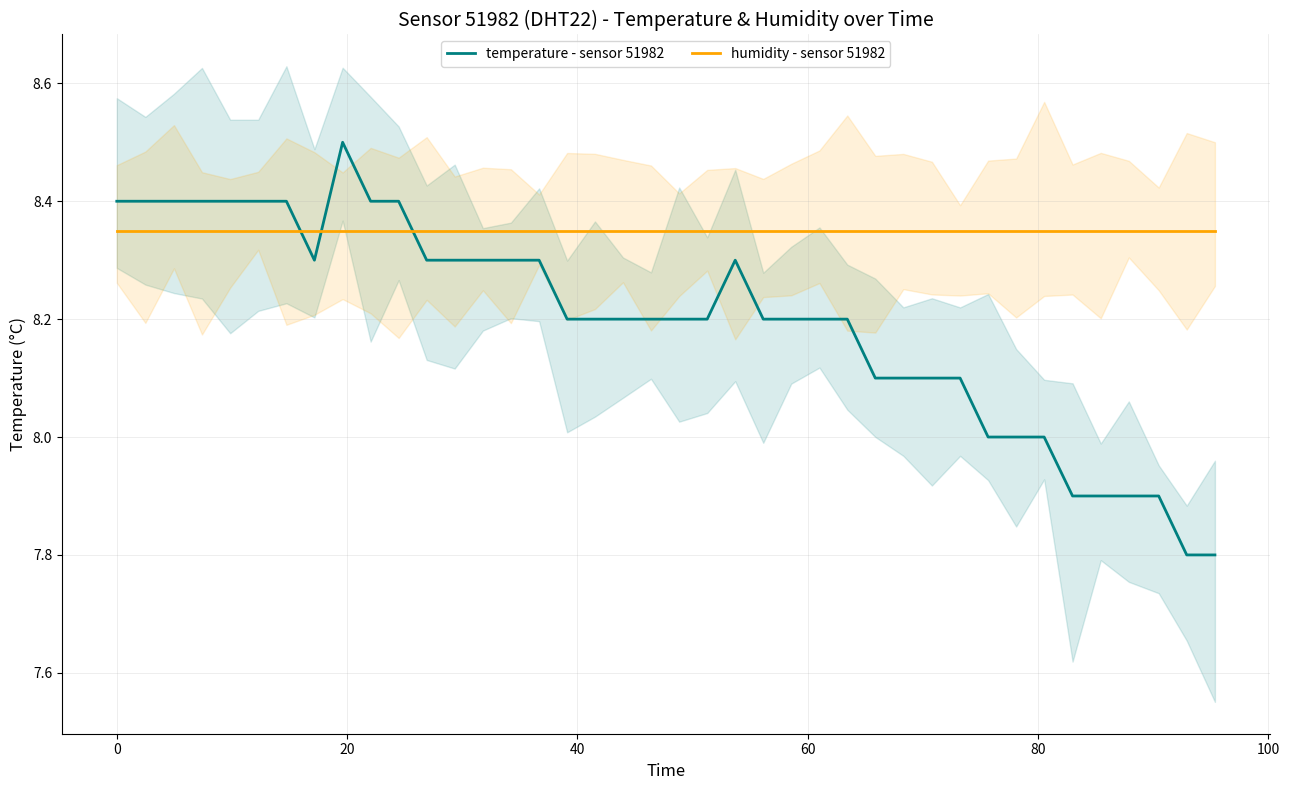

Which series ends up on top after the final intersection of humidity - sensor 51982 and temperature - sensor 51982?

humidity - sensor 51982